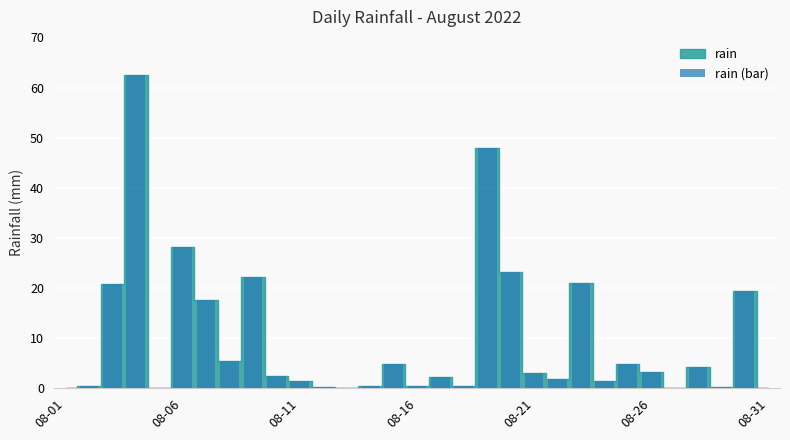

What is the value of the 9th bar from the left?

22.2